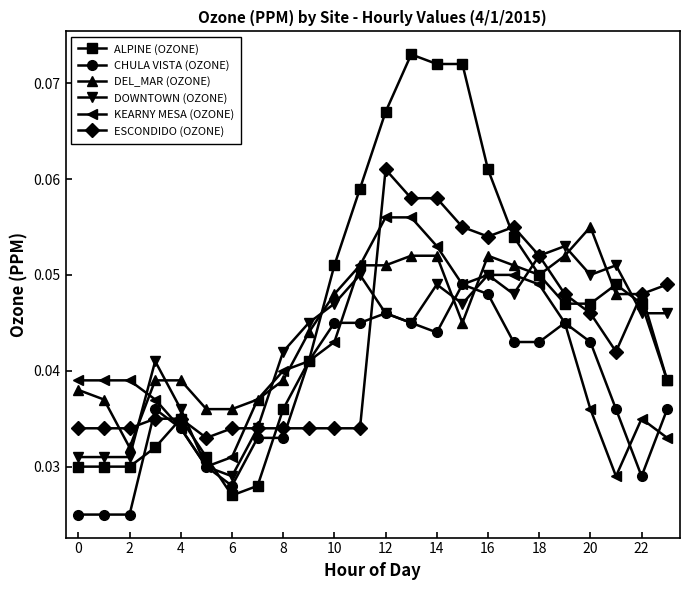

At how many categories does at least one series exceed 0?

24